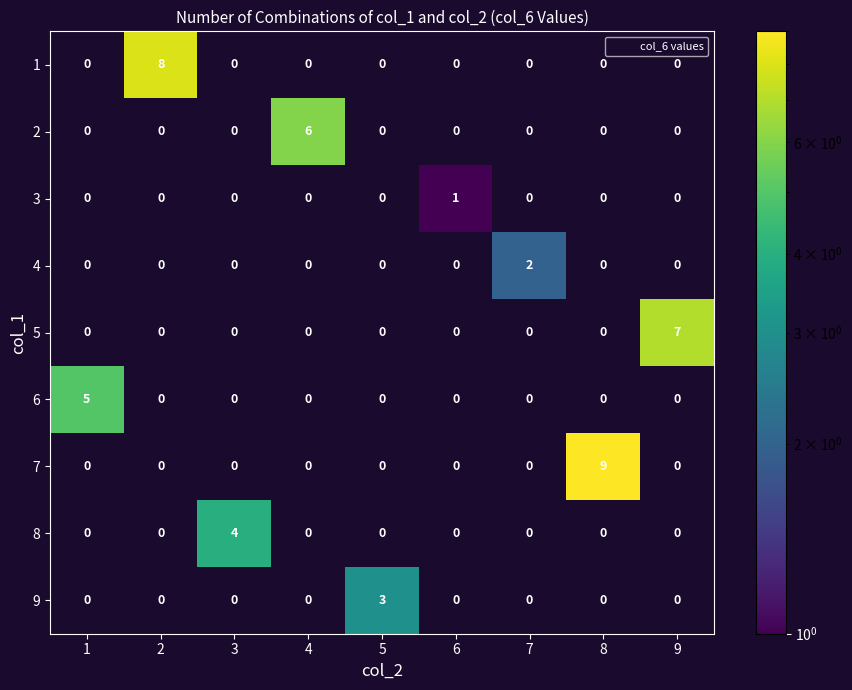

Which label corresponds to the largest value in the chart?

8